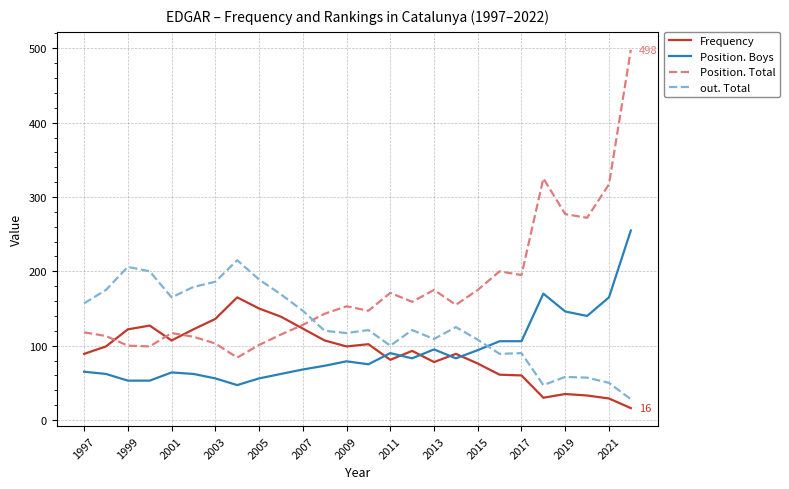

What is the minimum value shown in the chart?

16